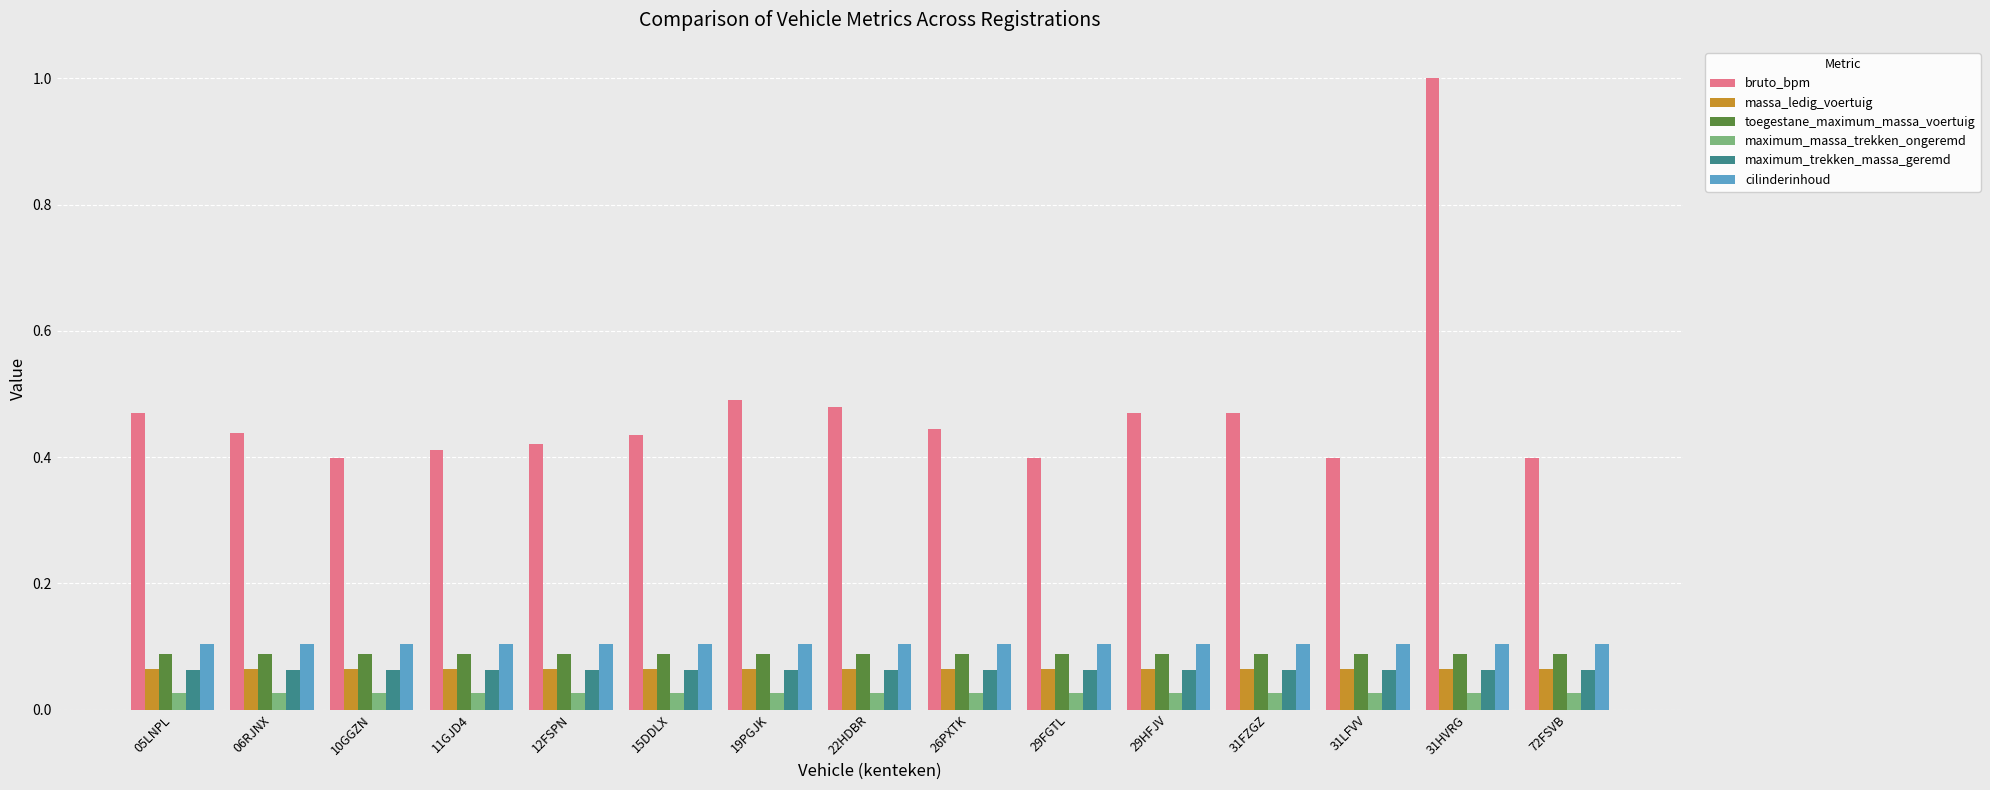

Are the bars horizontal?

No